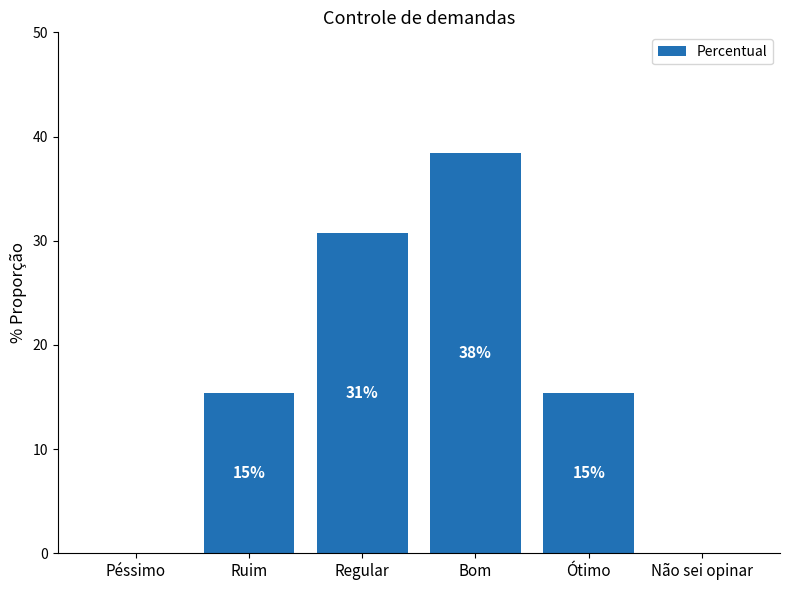

The value at Ótimo is 22.6. True or false?

False